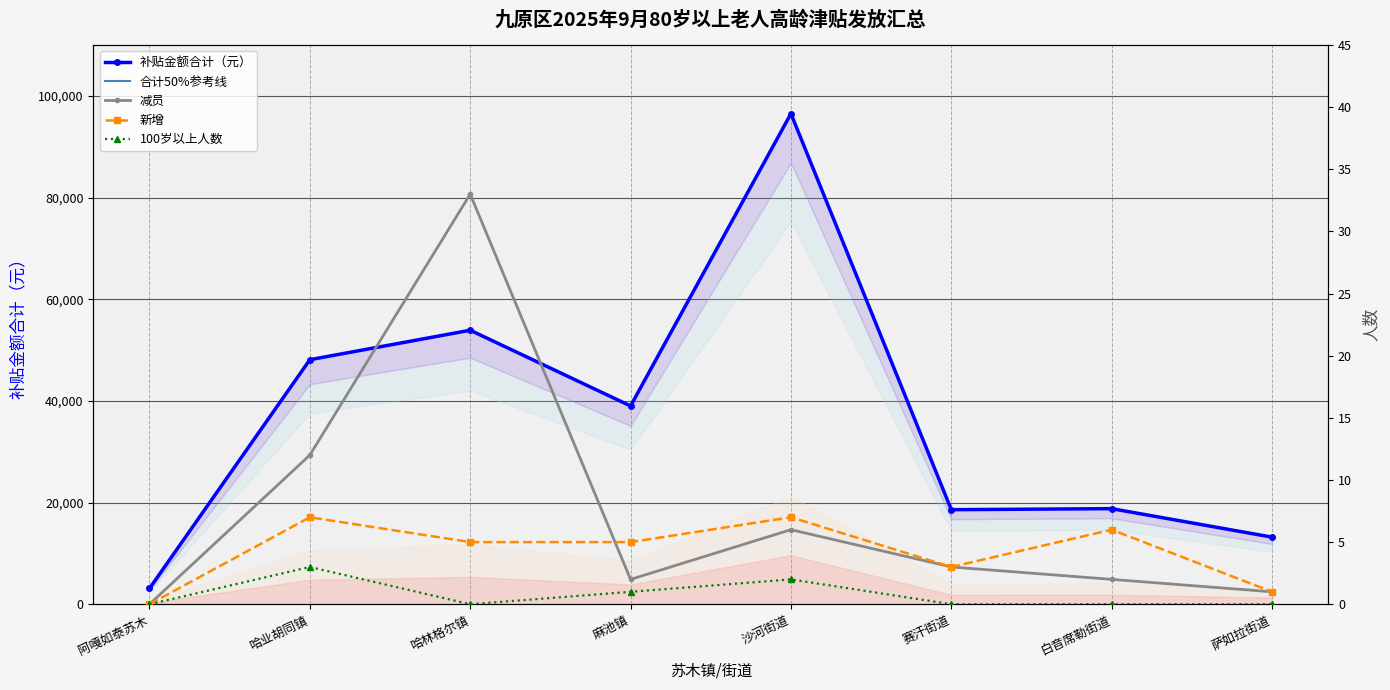

What is the lowest value of the 补贴金额合计（元） series?

3100.0